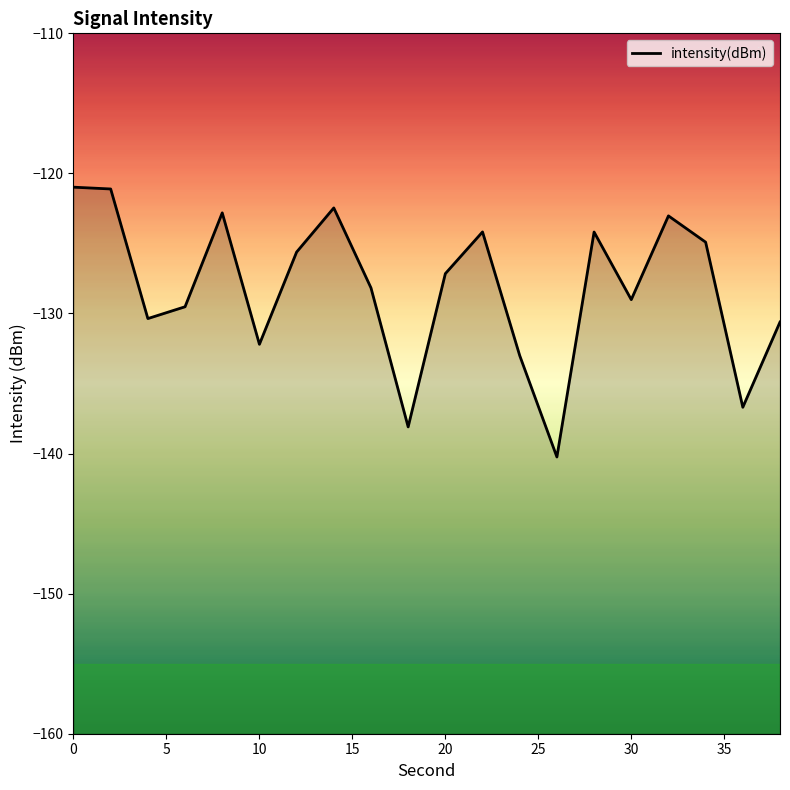

What is the smallest value displayed?

-140.2